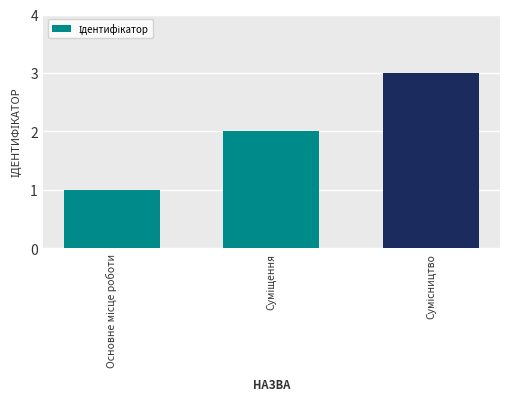

What is the greatest value displayed?

3